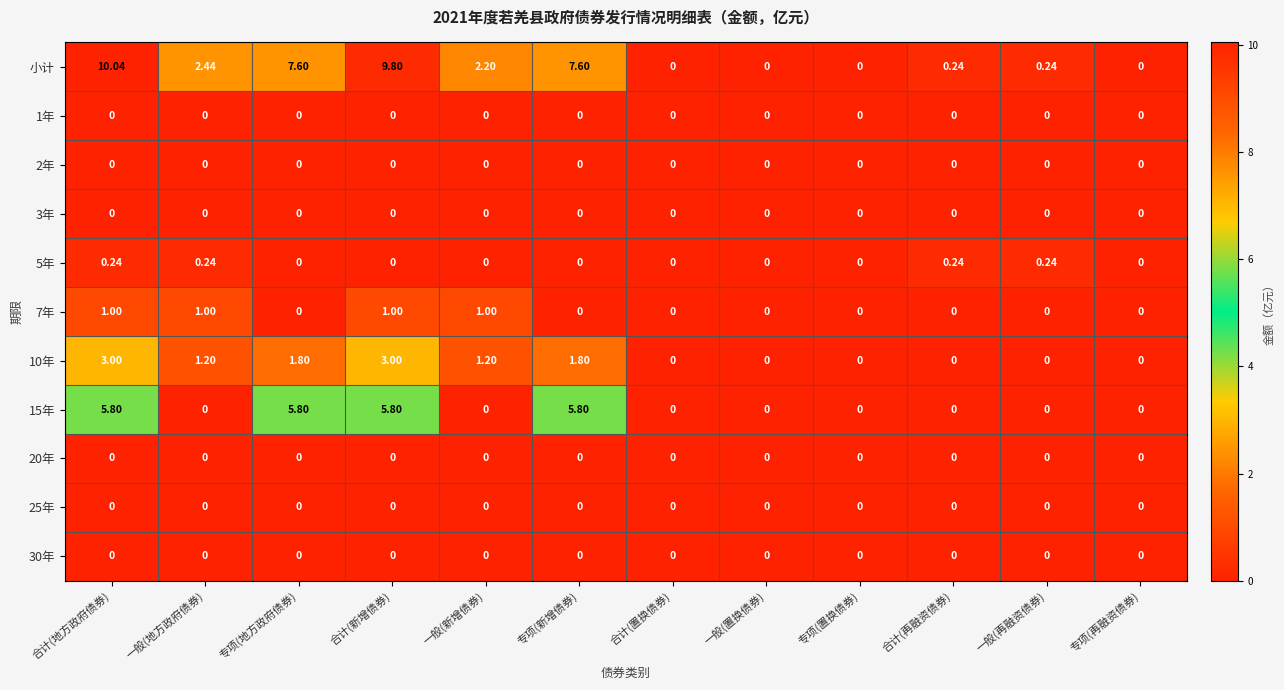

At which category is the sum across all series the highest?

合计(地方政府债券)